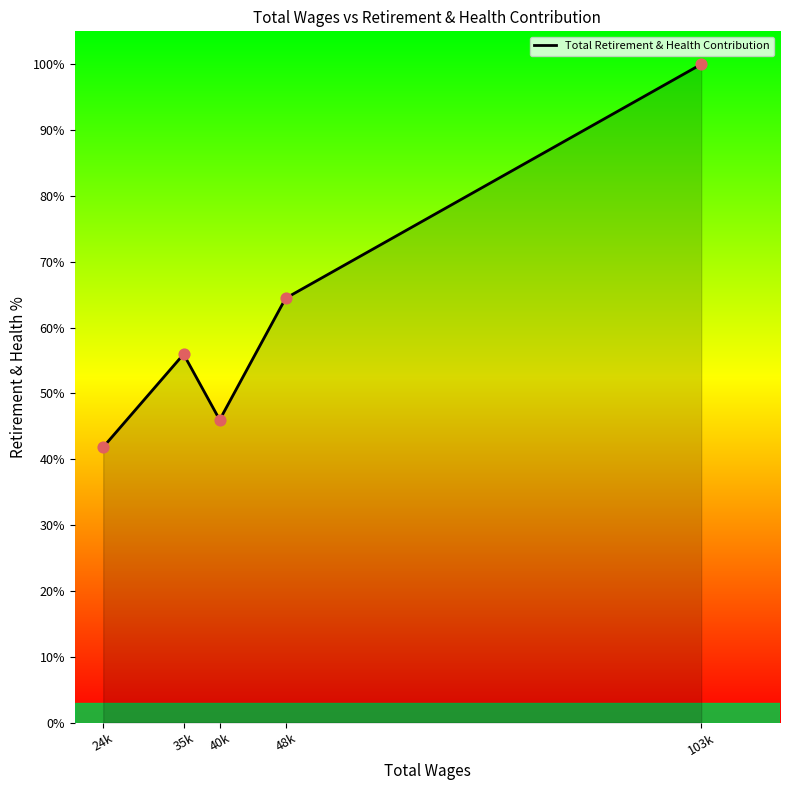

Approximately how many times larger is the value at 103k compared to 48k?

1.6